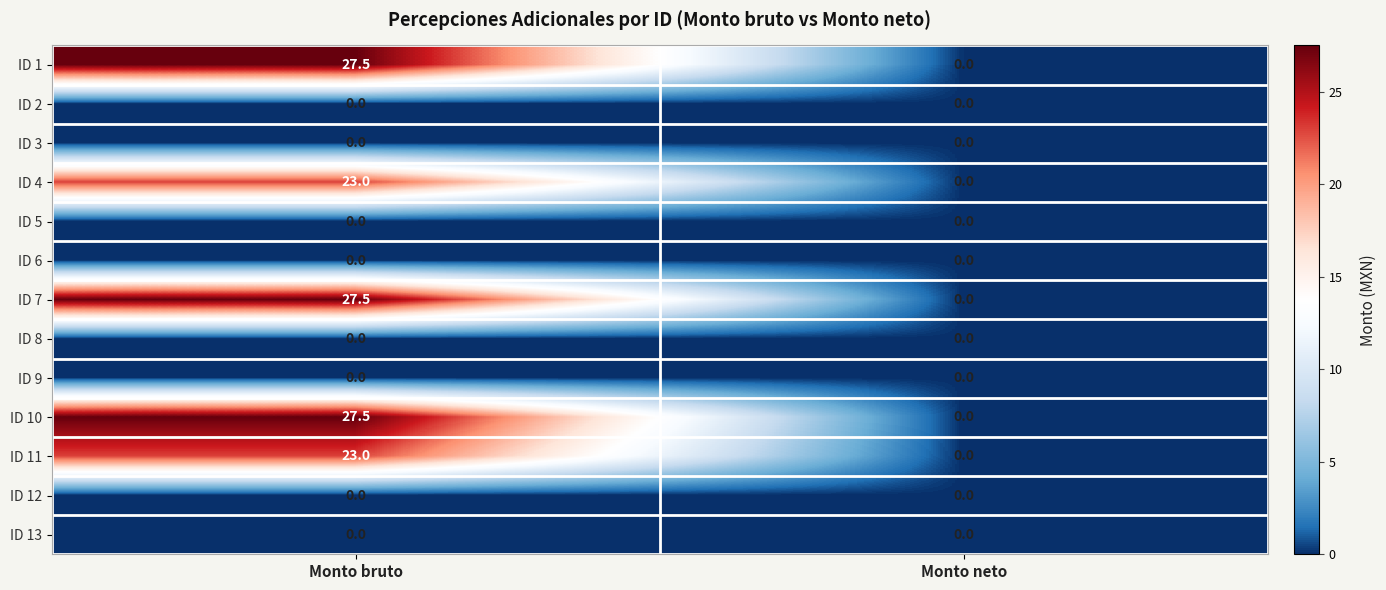

True or false: ID 13 has a value of 0.0 at Monto neto.

True